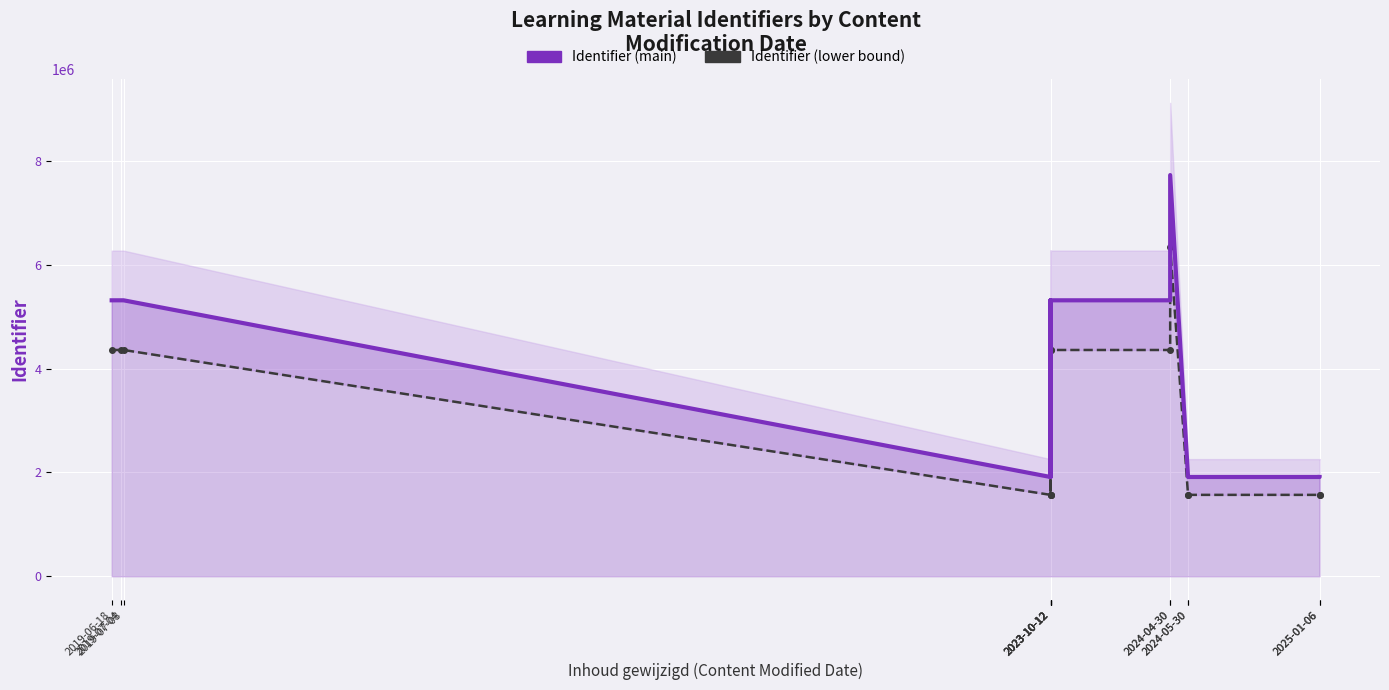

What is the greatest value displayed?

7725159.0